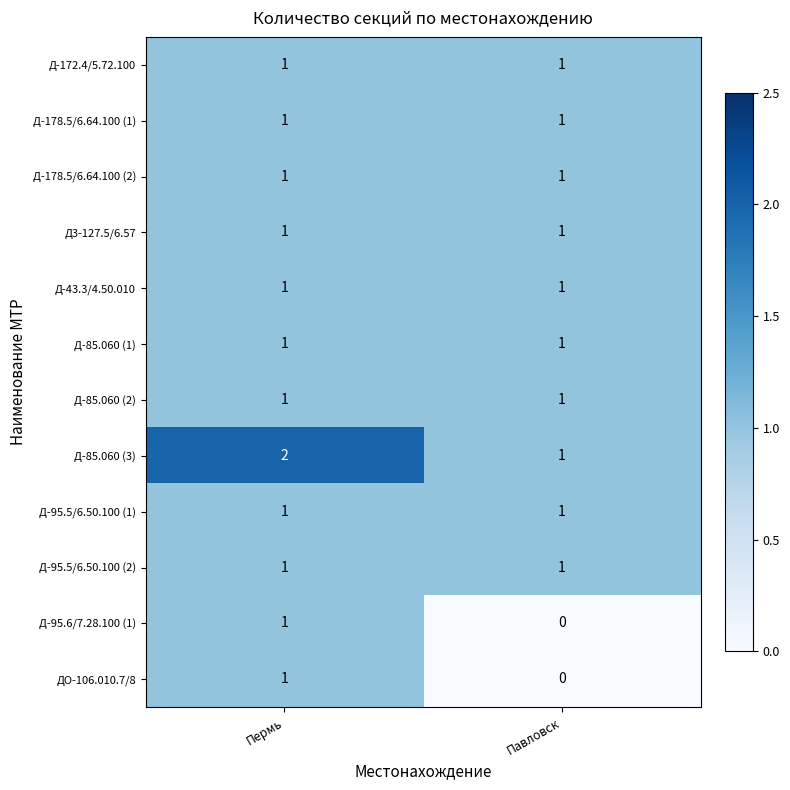

The value of Д-172.4/5.72.100 at Пермь is 1. True or false?

True